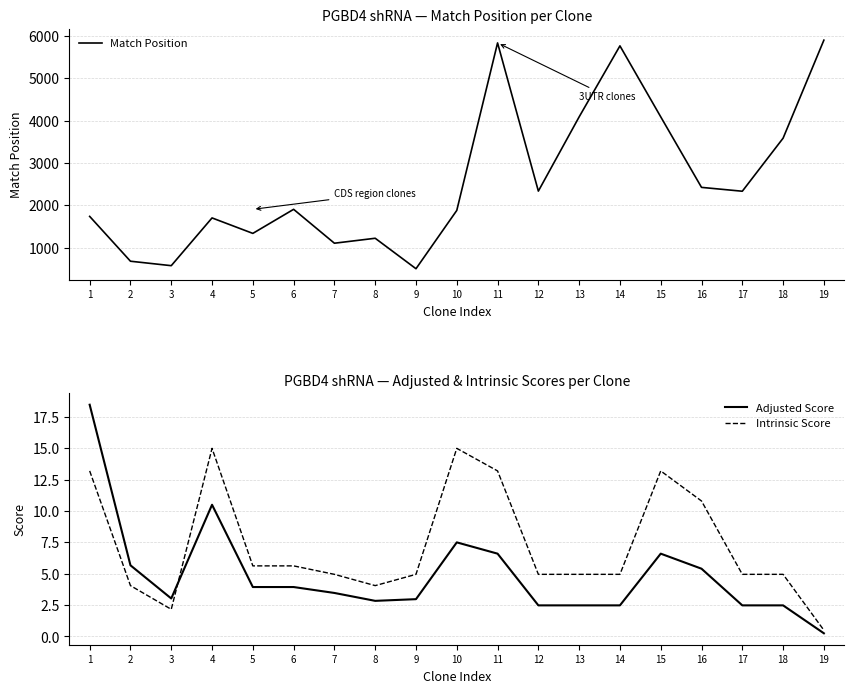

The Match Position series shows 9943.5 at 14. True or false?

False